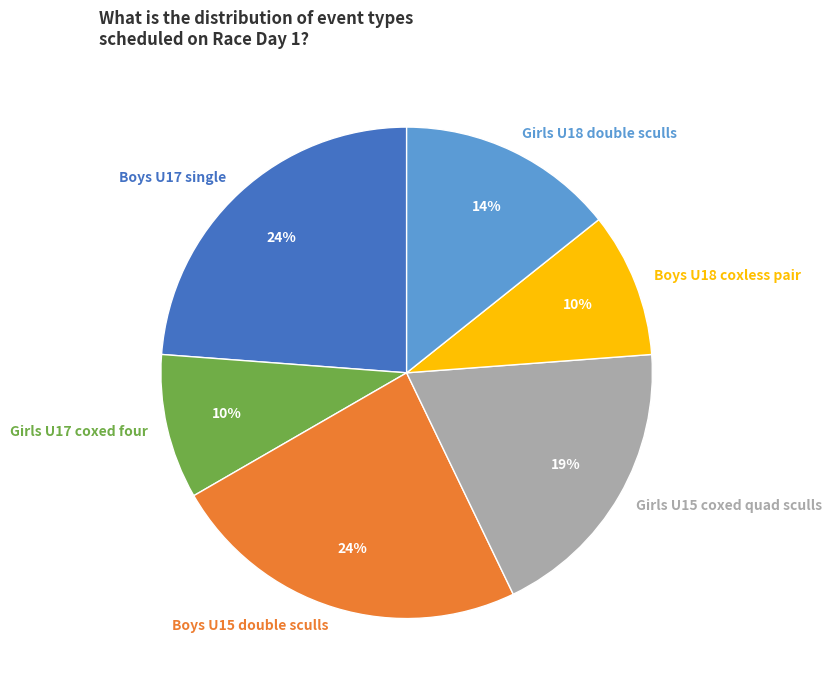

To the nearest percent, what is the difference between the largest and smallest slice percentages?

14%